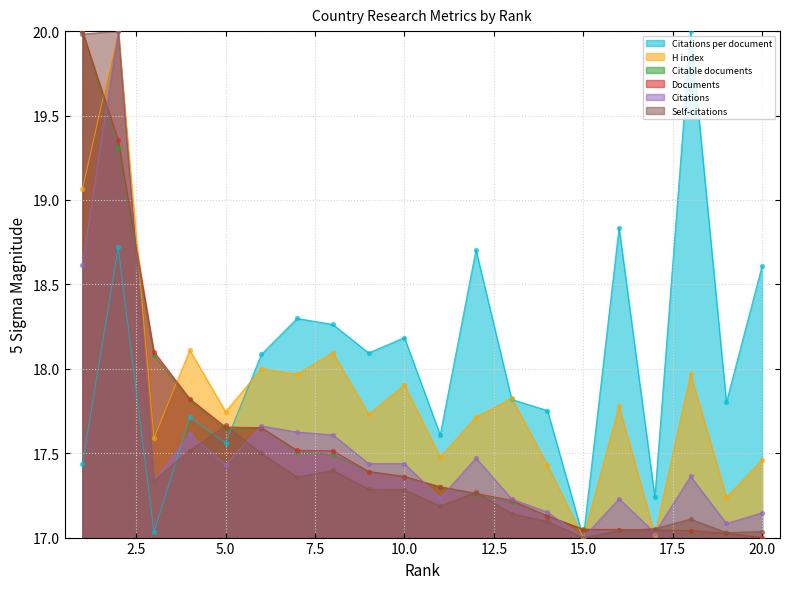

What are all the series names shown in the legend?

Citations per document, H index, Citable documents, Documents, Citations, Self-citations